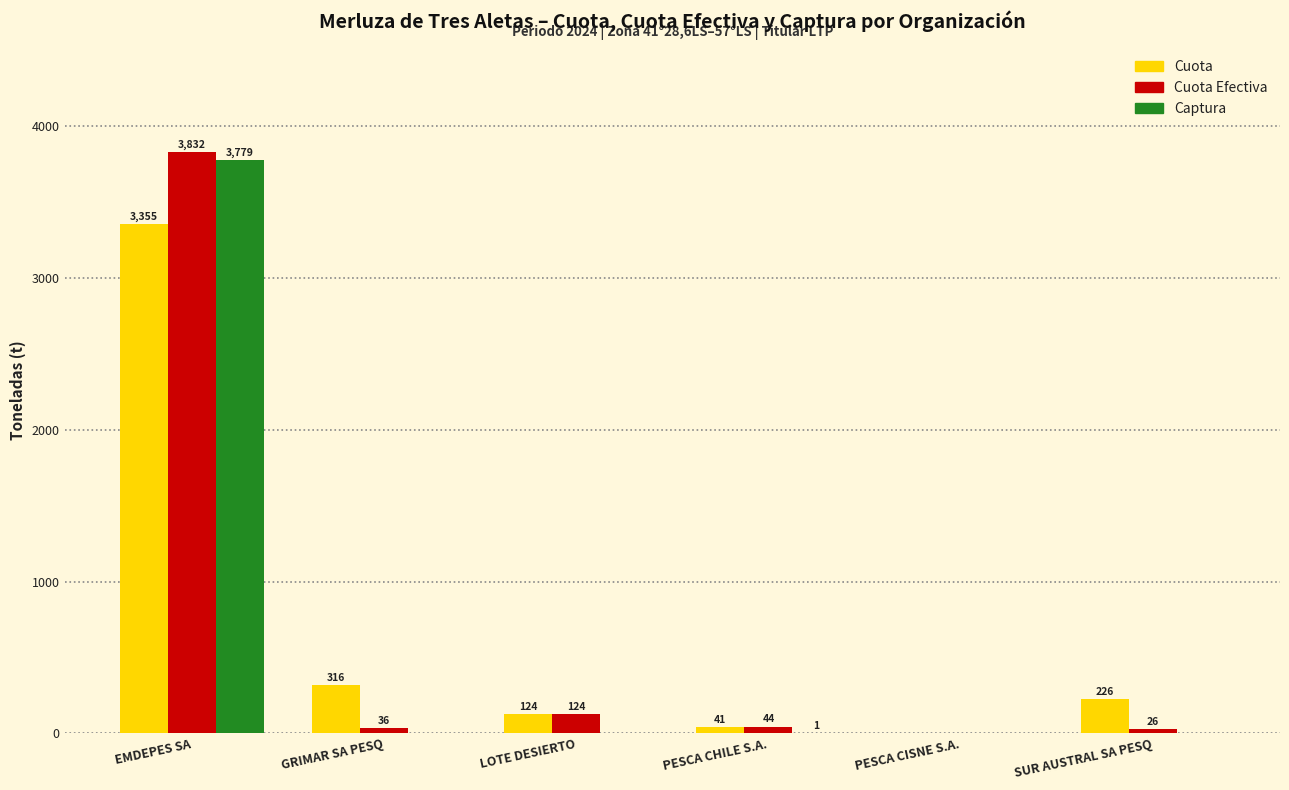

Which label corresponds to the largest value in the chart?

EMDEPES SA